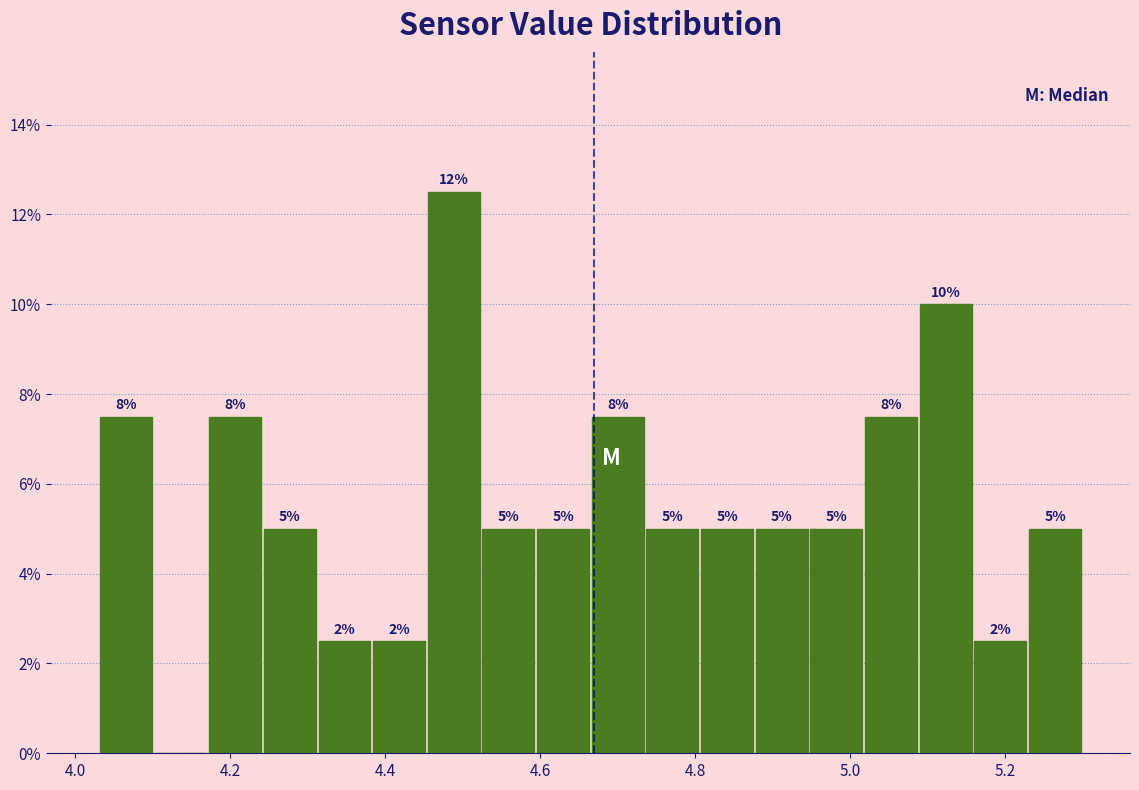

Read against the x-axis, roughly where is the centre of the tallest bar?

4.48